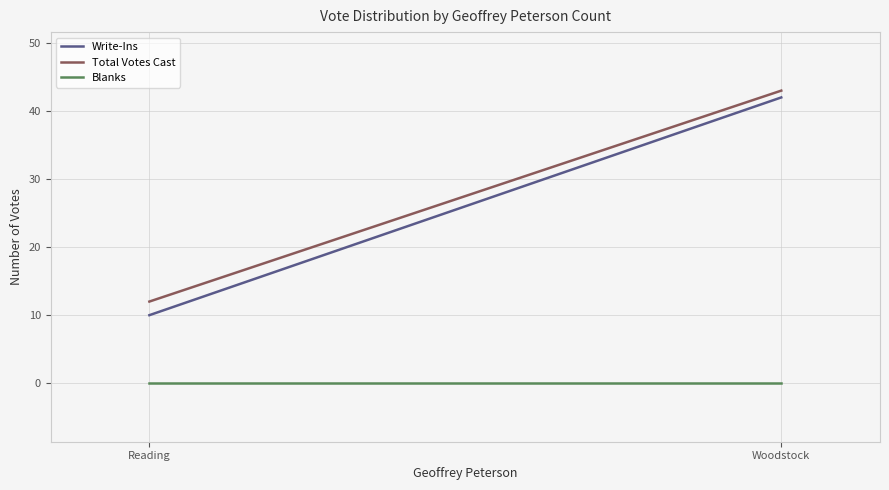

What are all the series names shown in the legend?

Write-Ins, Total Votes Cast, Blanks